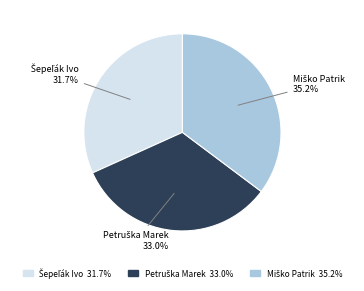

How many segments does this pie chart have?

3